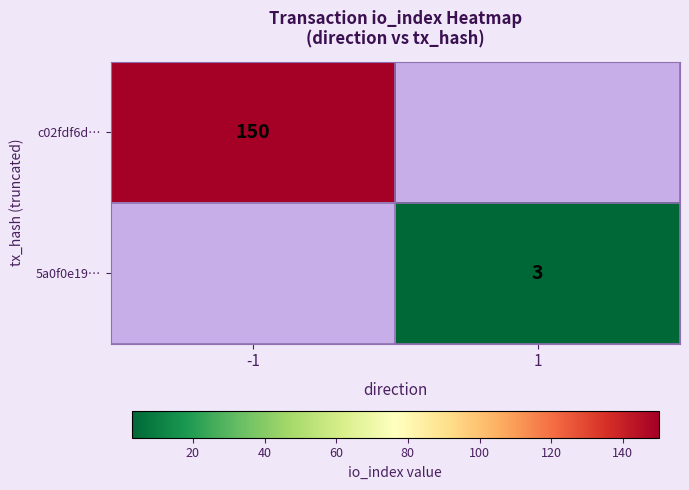

The c02fdf6d… series shows 206 at -1. True or false?

False